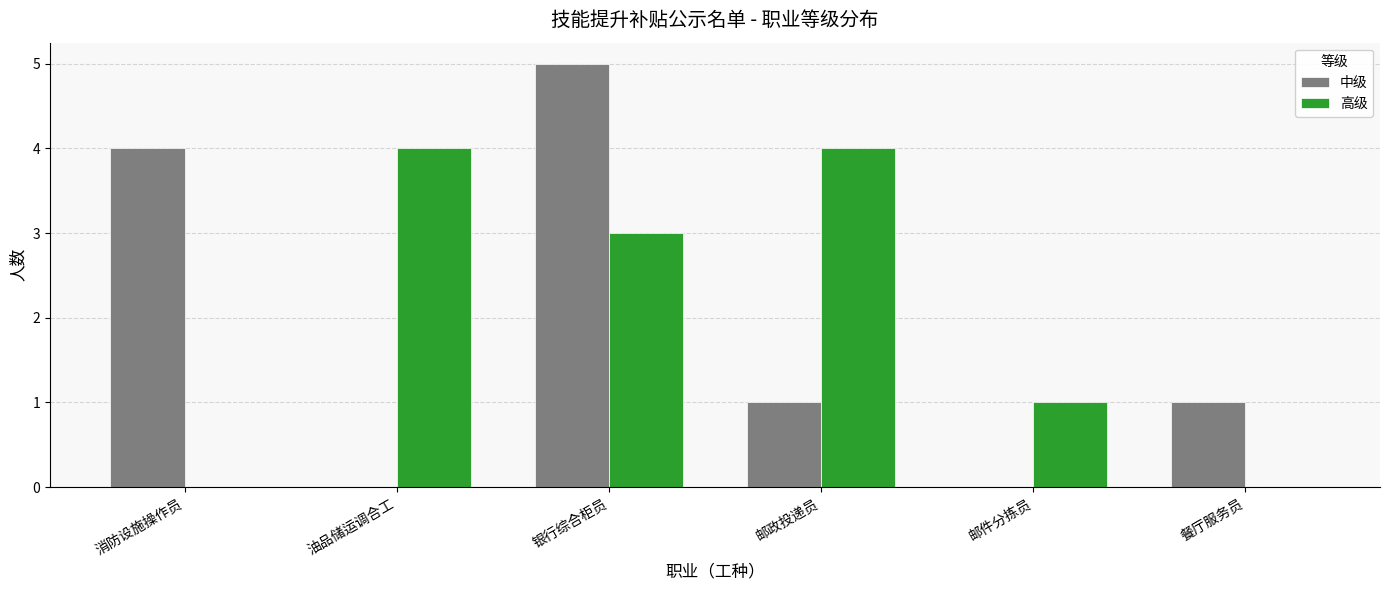

At which label does 中级 first exceed 1?

消防设施操作员